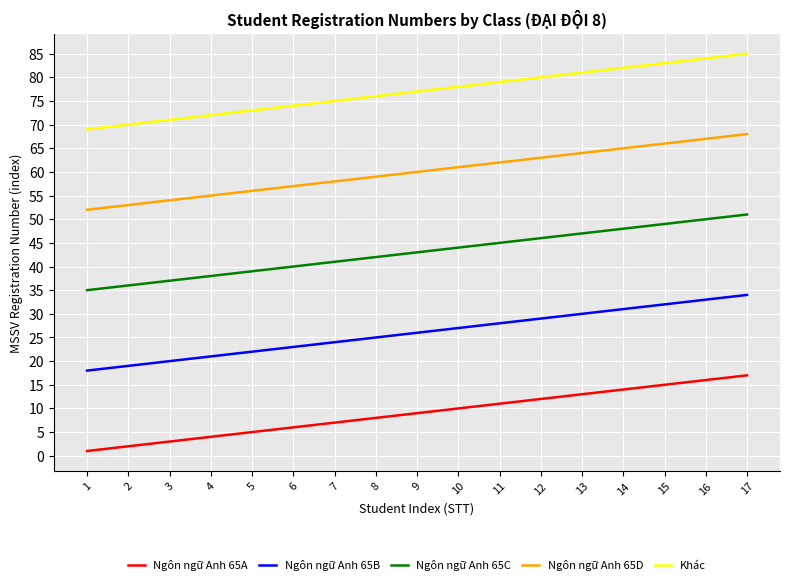

What is the greatest value displayed?

85